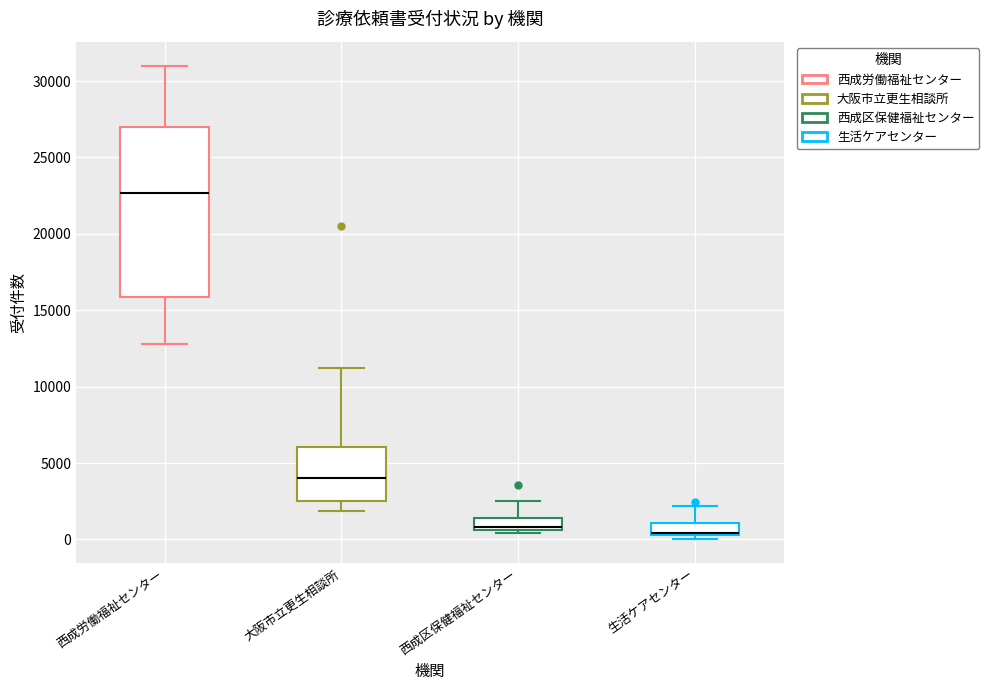

Comparing the boxes themselves (not the whiskers), which one is the tallest?

西成労働福祉センター